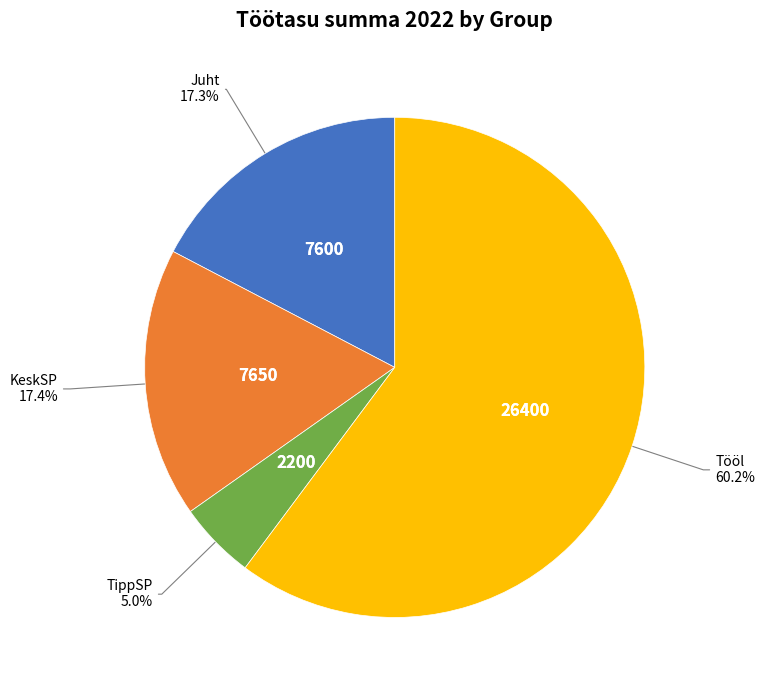

Is there any slice that represents more than half of the pie?

Yes